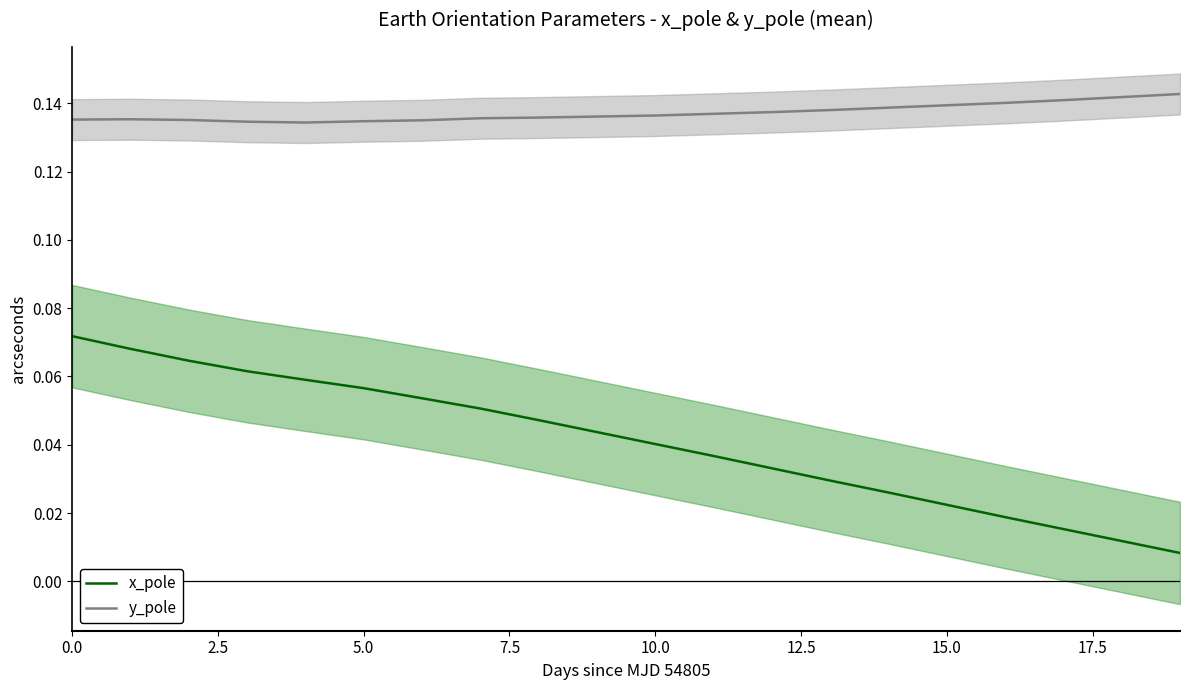

True or false: x_pole and y_pole cross at least once.

False